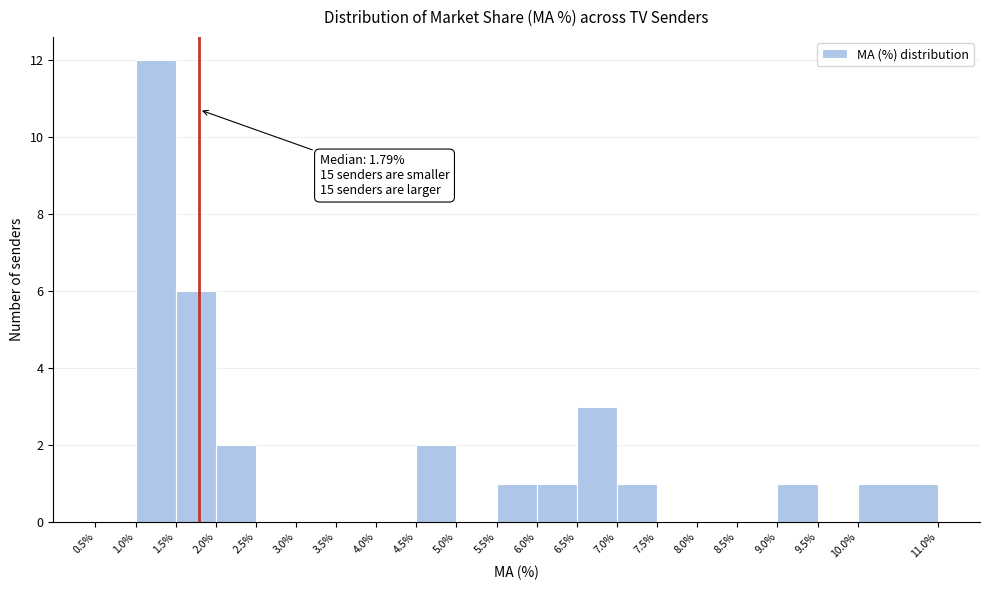

Which range on the x-axis has the tallest bar?

1.0% to 1.5%